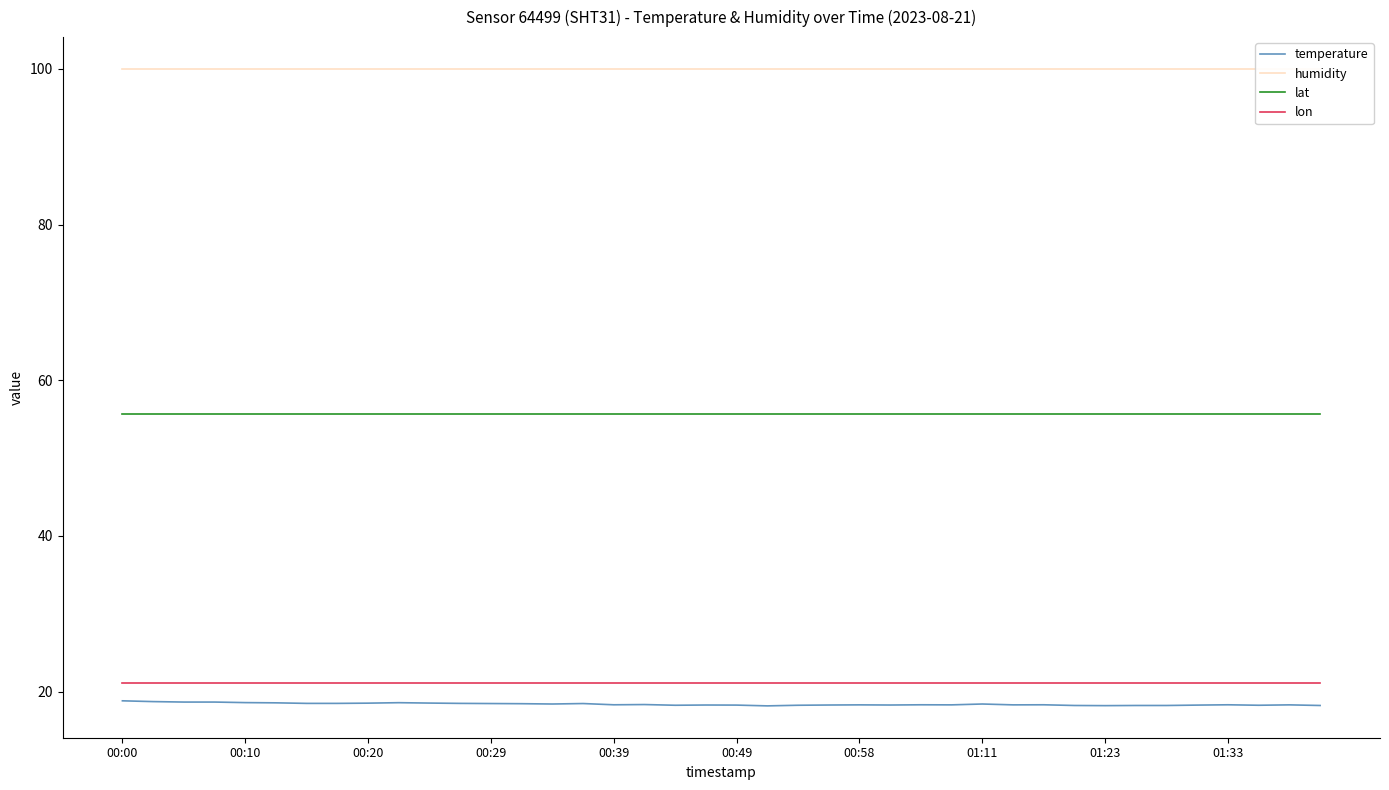

True or false: humidity and lon intersect in this chart.

False